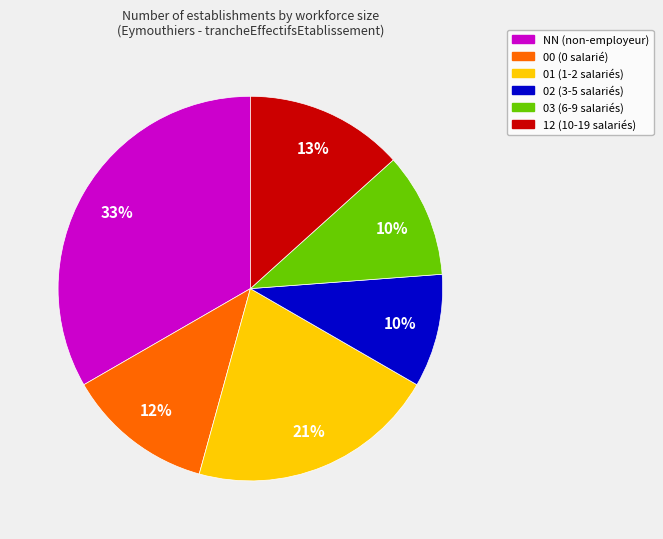

To the nearest percent, what portion does 01 represent?

21%